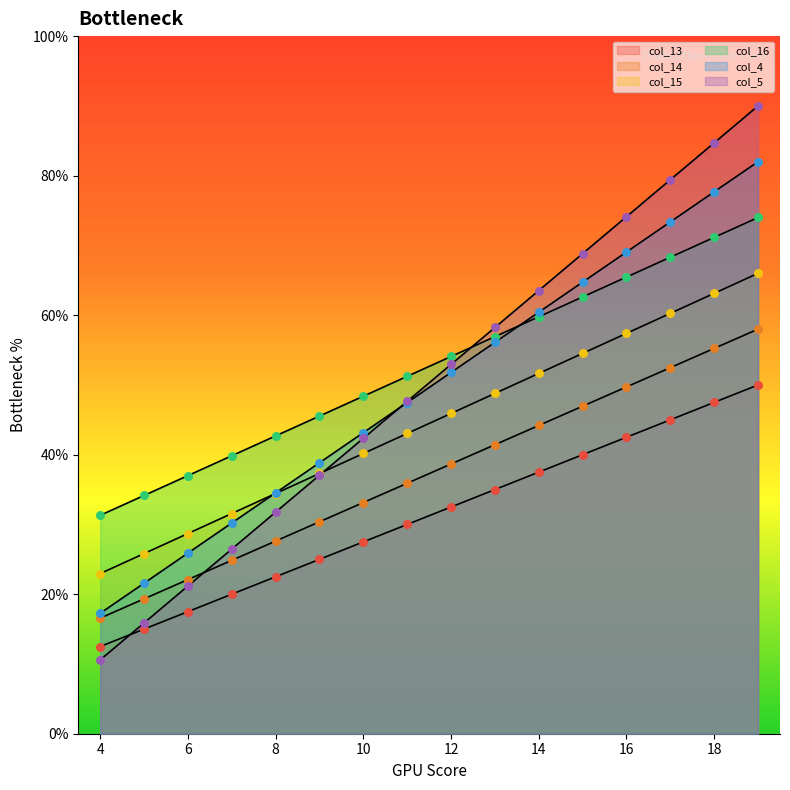

Which series contains the lowest Y value?

col_5